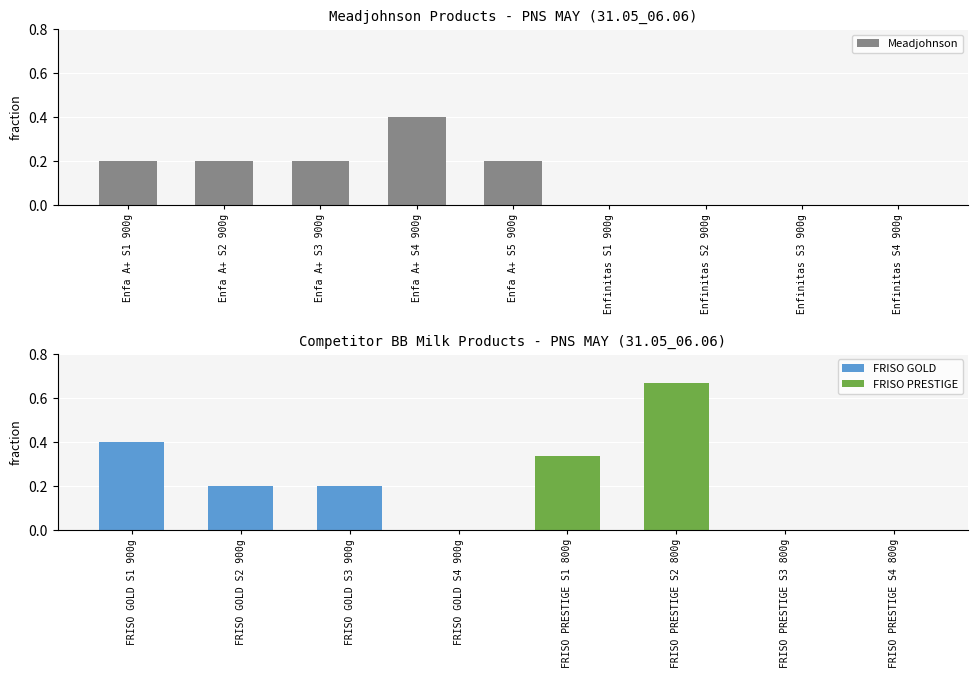

What is the sum of the Meadjohnson values at Enfa A+ S3 900g and Enfa A+ S1 900g?

0.4